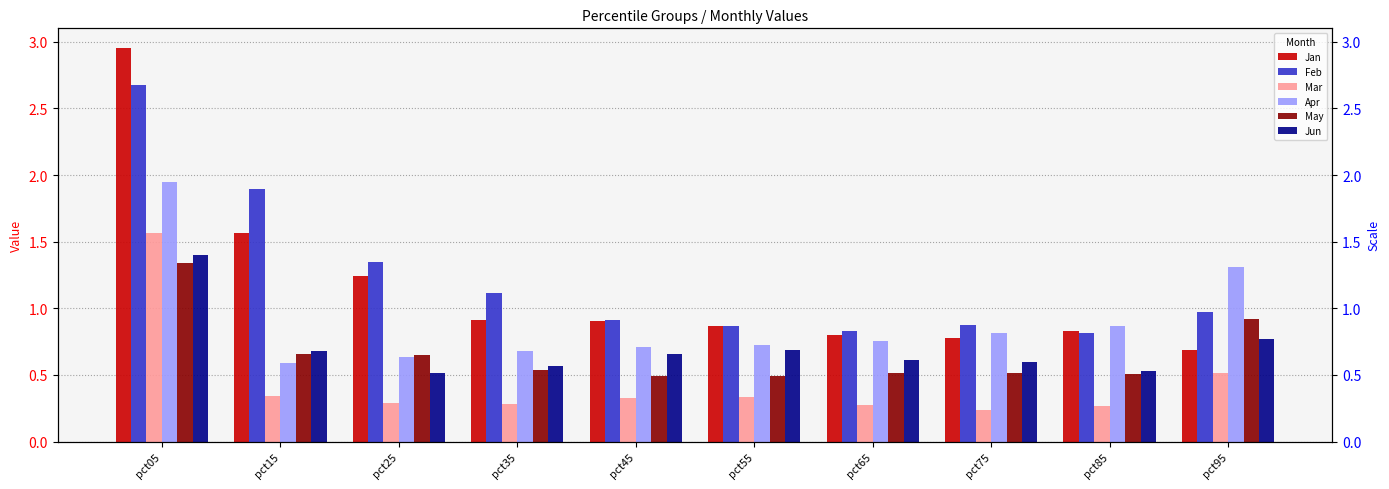

At how many categories does at least one series exceed 1?

5